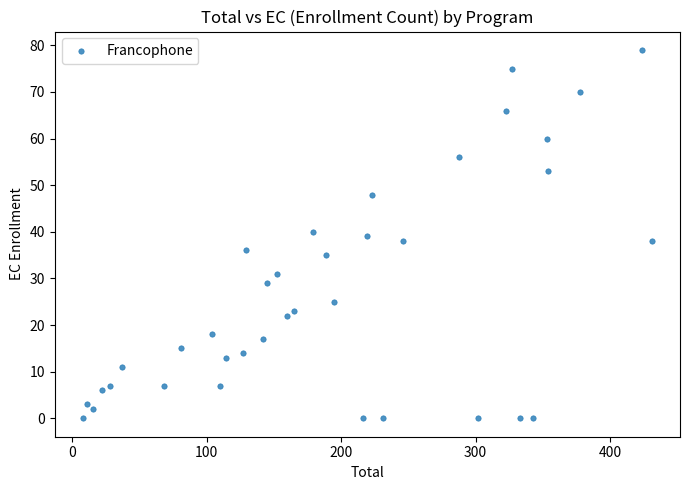

What is the range of X values (max minus min)?

423